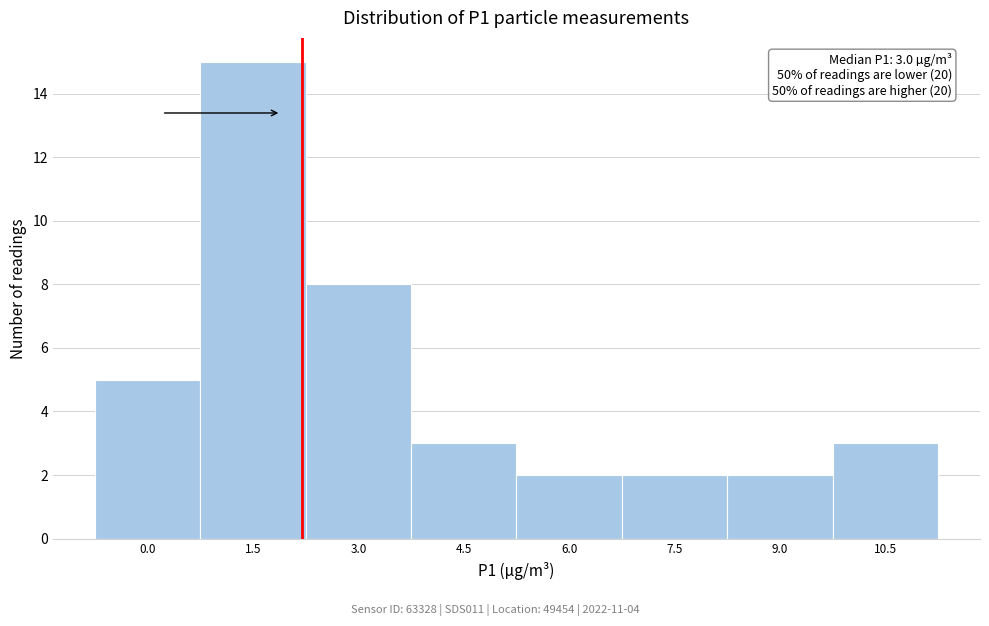

Reading left to right, transcribe all the data shown in this chart.

0.0=5	1.5=15	3.0=8	4.5=3	6.0=2	7.5=2	9.0=2	10.5=3